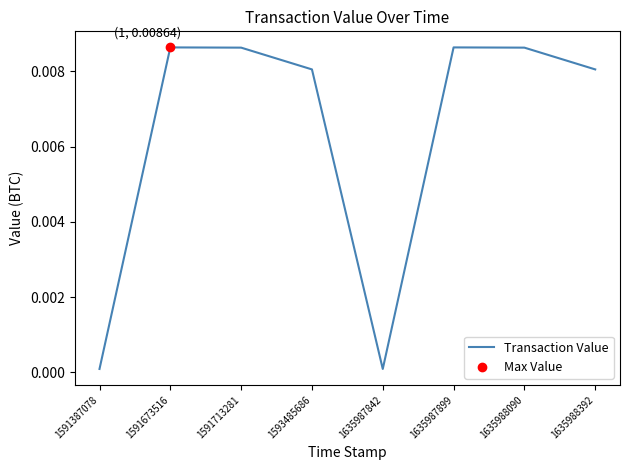

Between 1593485686 and 1635987899, which is larger?

1635987899